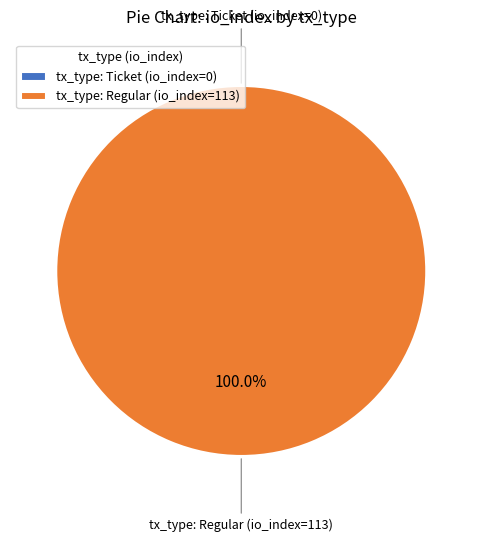

To the nearest percent, what is the average slice percentage?

50%